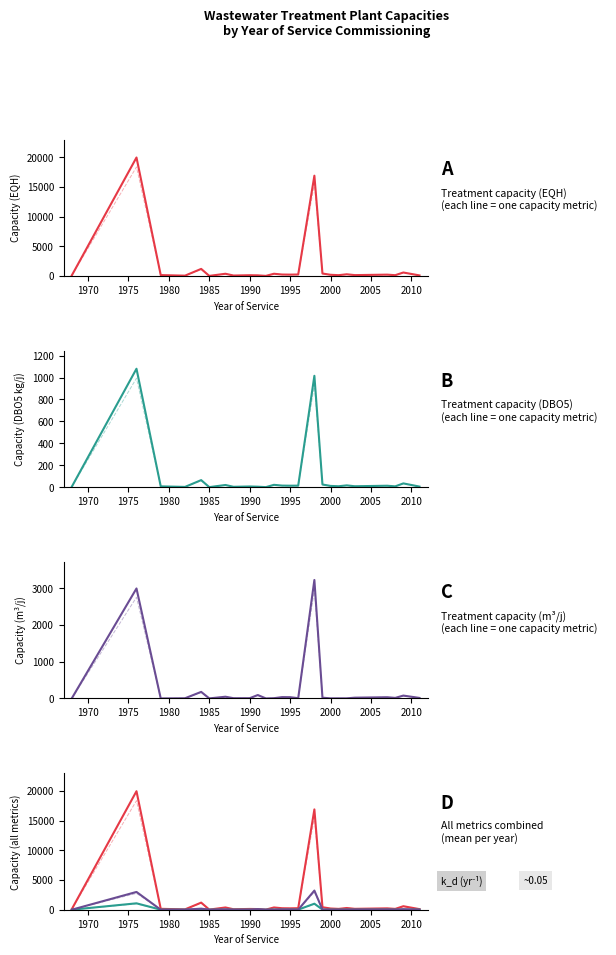

At how many categories does at least one series exceed 5944?

2